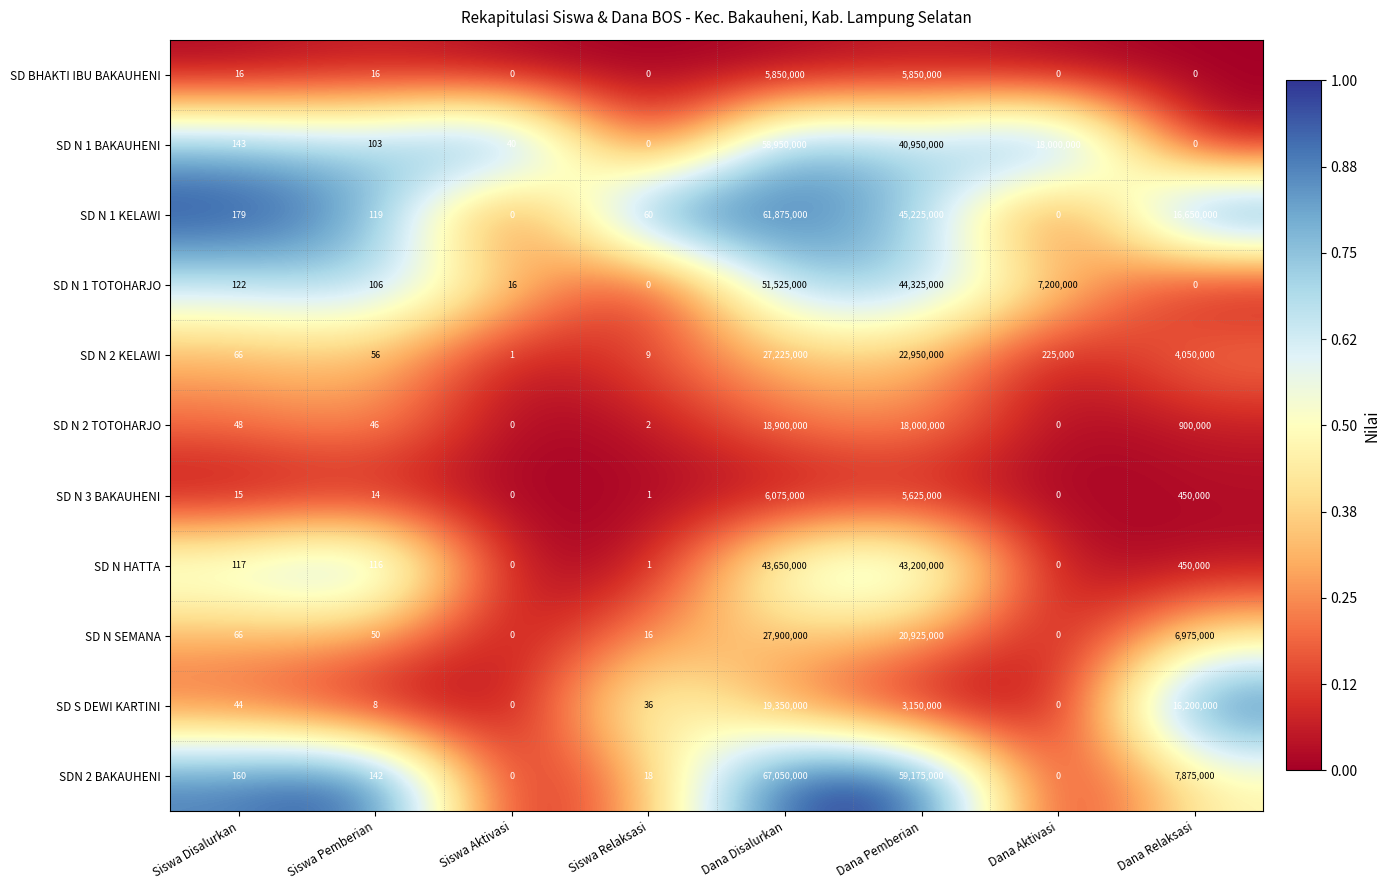

How many data points in SD N 1 TOTOHARJO are less than 122?

4